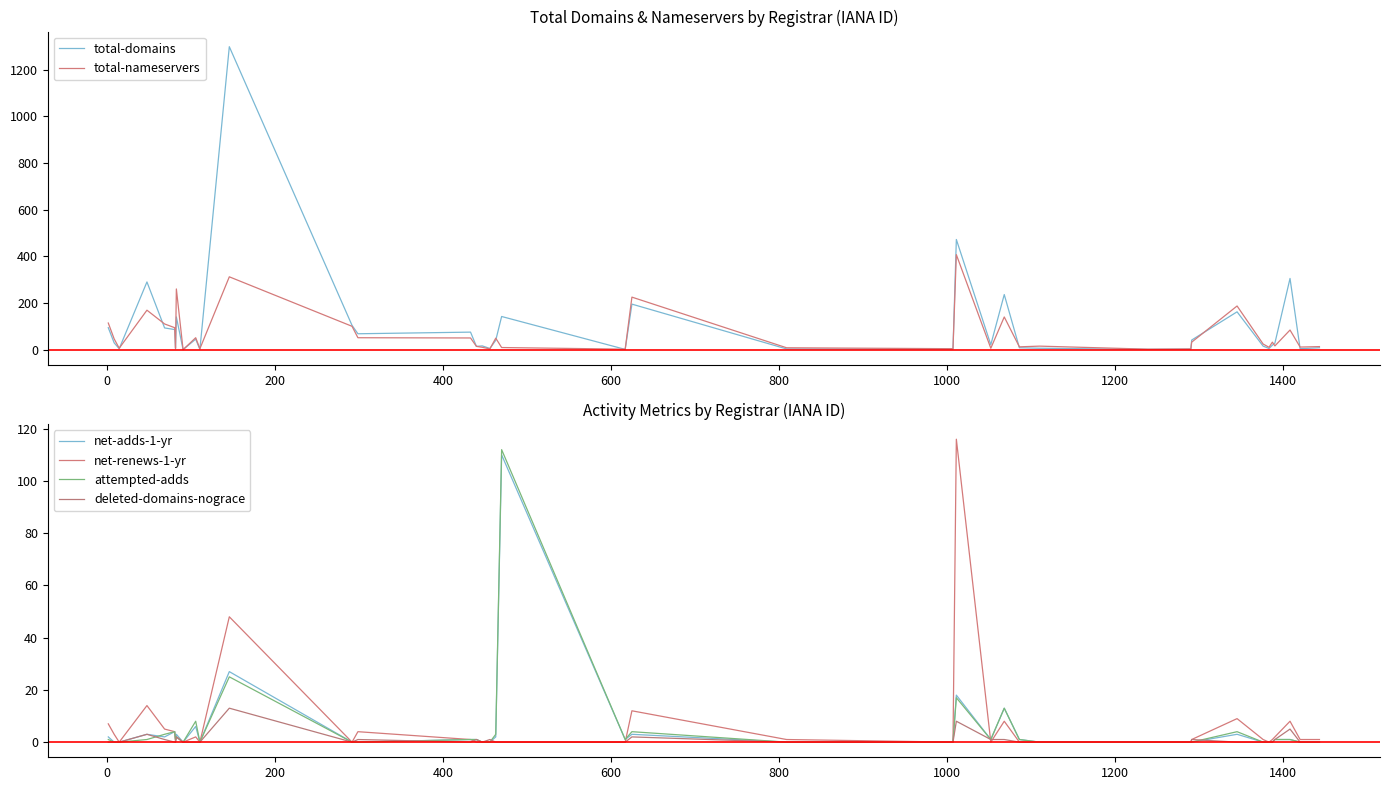

List the series in order of their peak value, highest first.

total-domains, total-nameservers, net-renews-1-yr, attempted-adds, net-adds-1-yr, deleted-domains-nograce